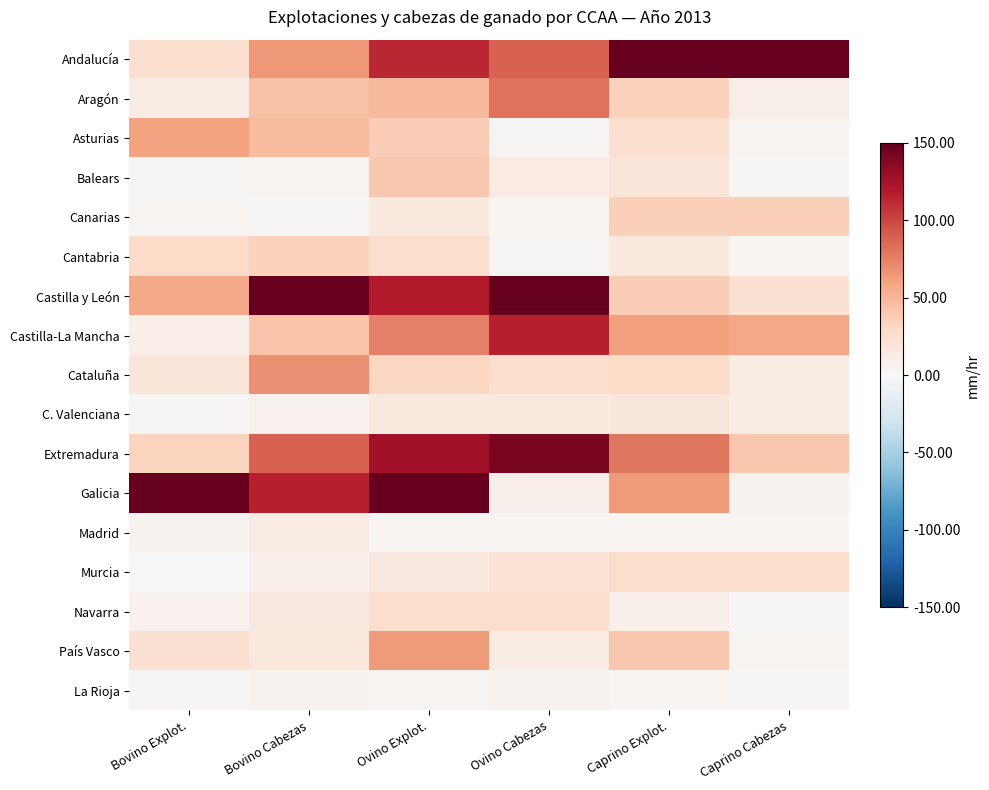

Reading right to left, what are all the values shown in this chart?

Andalucía: Caprino Cabezas=150.0	Caprino Explot.=150.0	Ovino Cabezas=88.8	Ovino Explot.=113.6	Bovino Cabezas=64.7	Bovino Explot.=23.5
Aragón: Caprino Cabezas=8.3	Caprino Explot.=34.5	Ovino Cabezas=81.7	Ovino Explot.=49.0	Bovino Cabezas=43.7	Bovino Explot.=11.5
Asturias: Caprino Cabezas=4.4	Caprino Explot.=23.8	Ovino Cabezas=2.0	Ovino Explot.=37.0	Bovino Cabezas=47.7	Bovino Explot.=60.0
Balears: Caprino Cabezas=2.2	Caprino Explot.=18.4	Ovino Cabezas=12.1	Ovino Explot.=40.8	Bovino Cabezas=3.9	Bovino Explot.=2.1
Canarias: Caprino Cabezas=35.3	Caprino Explot.=36.2	Ovino Cabezas=2.9	Ovino Explot.=14.3	Bovino Cabezas=1.8	Bovino Explot.=2.5
Cantabria: Caprino Cabezas=2.9	Caprino Explot.=14.7	Ovino Cabezas=2.3	Ovino Explot.=26.8	Bovino Cabezas=34.9	Bovino Explot.=28.2
Castilla y León: Caprino Cabezas=23.3	Caprino Explot.=36.7	Ovino Cabezas=150.0	Ovino Explot.=118.6	Bovino Cabezas=150.0	Bovino Explot.=57.4
Castilla-La Mancha: Caprino Cabezas=58.5	Caprino Explot.=61.5	Ovino Cabezas=116.1	Ovino Explot.=75.9	Bovino Cabezas=42.9	Bovino Explot.=10.0
Cataluña: Caprino Cabezas=11.6	Caprino Explot.=27.7	Ovino Cabezas=25.9	Ovino Explot.=30.6	Bovino Cabezas=68.2	Bovino Explot.=18.0
C. Valenciana: Caprino Cabezas=10.8	Caprino Explot.=17.4	Ovino Cabezas=14.6	Ovino Explot.=14.2	Bovino Cabezas=6.1	Bovino Explot.=2.0
Extremadura: Caprino Cabezas=39.9	Caprino Explot.=79.5	Ovino Cabezas=141.4	Ovino Explot.=125.5	Bovino Cabezas=88.9	Bovino Explot.=33.1
Galicia: Caprino Cabezas=5.8	Caprino Explot.=63.4	Ovino Cabezas=7.5	Ovino Explot.=150.0	Bovino Cabezas=116.1	Bovino Explot.=150.0
Madrid: Caprino Cabezas=2.7	Caprino Explot.=3.3	Ovino Cabezas=3.7	Ovino Explot.=4.2	Bovino Cabezas=10.9	Bovino Explot.=5.1
Murcia: Caprino Cabezas=26.7	Caprino Explot.=26.6	Ovino Cabezas=21.0	Ovino Explot.=14.0	Bovino Cabezas=7.5	Bovino Explot.=1.1
Navarra: Caprino Cabezas=1.2	Caprino Explot.=7.1	Ovino Cabezas=26.1	Ovino Explot.=26.7	Bovino Cabezas=14.0	Bovino Explot.=6.4
País Vasco: Caprino Cabezas=3.8	Caprino Explot.=40.8	Ovino Cabezas=11.6	Ovino Explot.=64.4	Bovino Cabezas=16.0	Bovino Explot.=23.1
La Rioja: Caprino Cabezas=1.9	Caprino Explot.=2.7	Ovino Cabezas=5.7	Ovino Explot.=3.7	Bovino Cabezas=5.0	Bovino Explot.=1.3